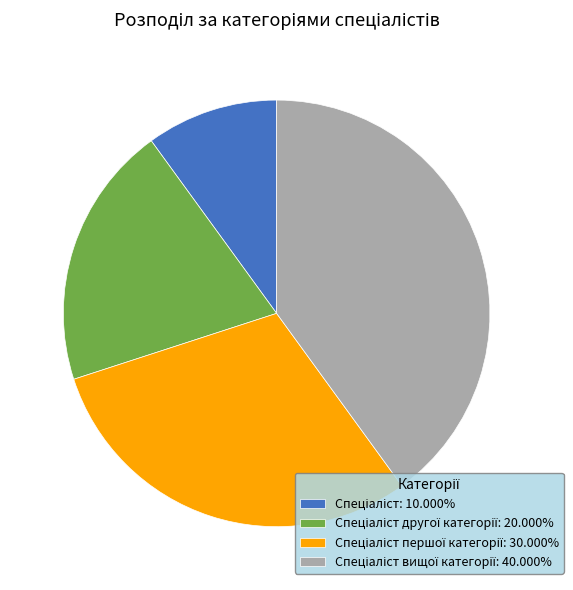

Does any single category account for the majority?

No